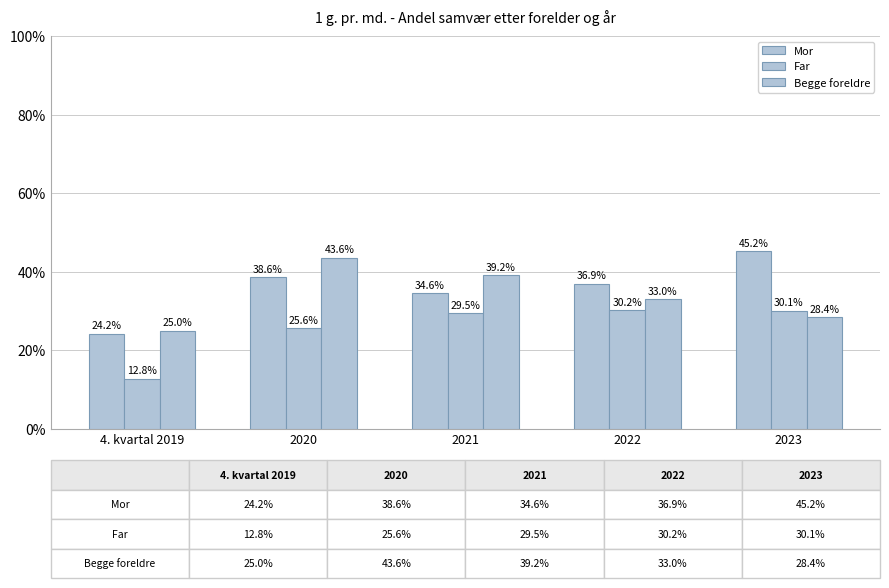

How many values in the Far series exceed 29?

3